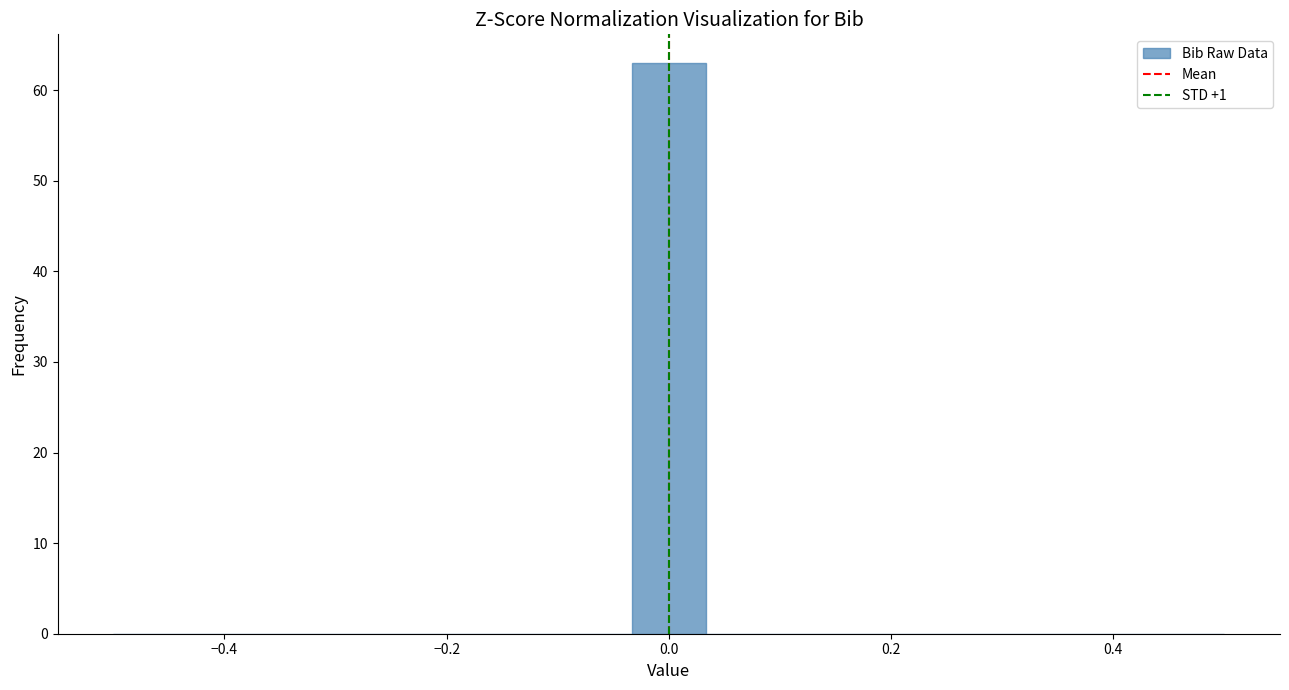

Read against the x-axis, roughly where is the centre of the tallest bar?

0.00